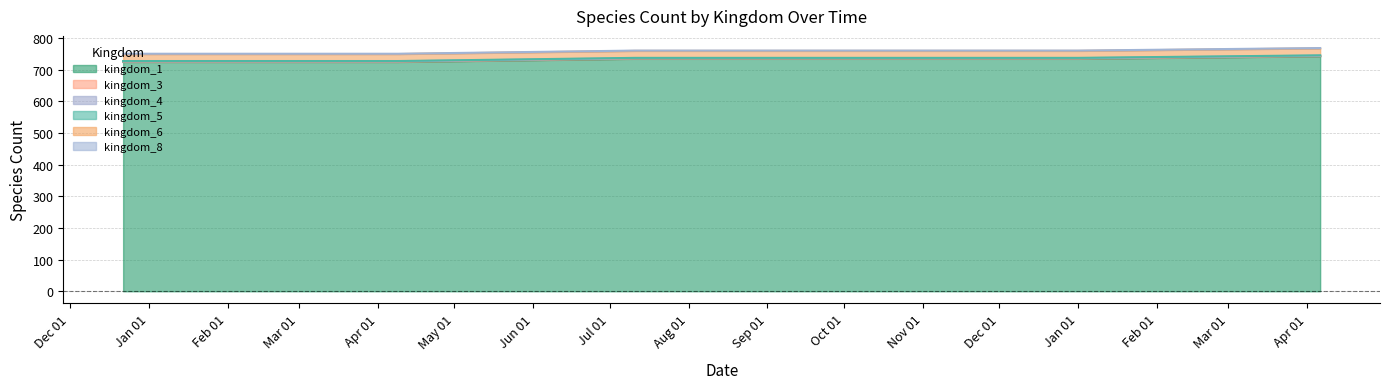

What is the minimum value shown in the chart?

1